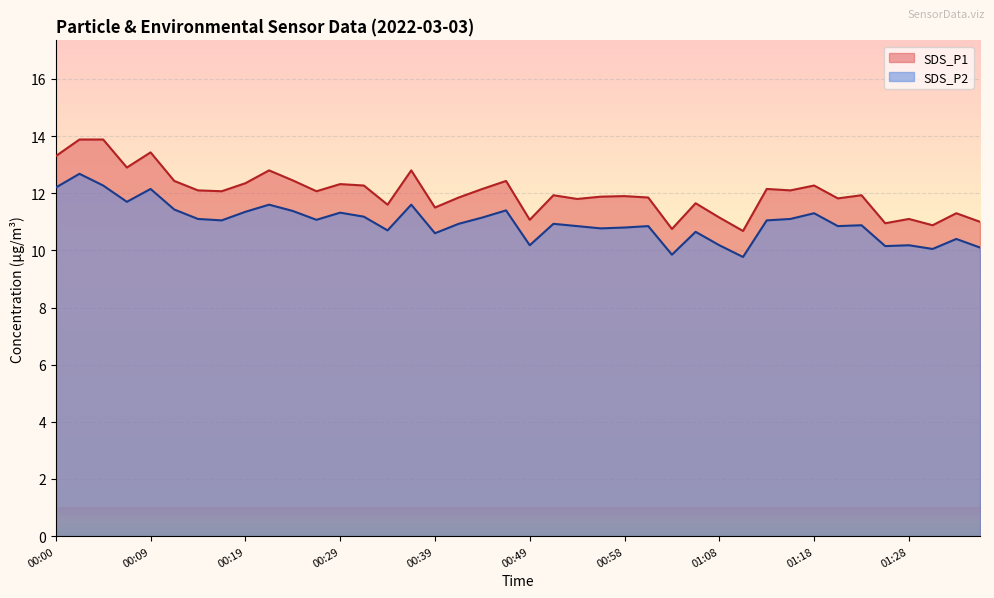

At which category does the chart reach its peak across all series?

00:02